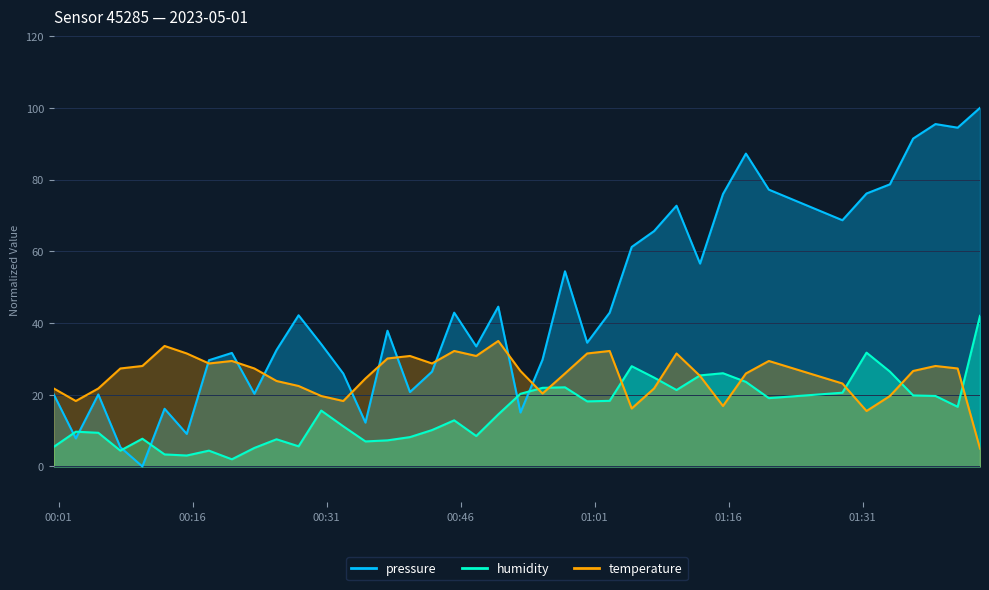

Reading right to left, list all the values displayed in this chart.

pressure: 100.0	94.5	95.5	91.4	78.7	76.1	68.7	77.2	87.2	76.0	56.6	72.7	65.6	61.2	42.9	34.5	54.4	29.8	15.0	44.6	33.5	42.9	26.4	20.8	37.9	12.2	25.9	34.1	42.2	32.5	20.3	31.7	29.6	9.1	16.1	0.0	5.4	20.1	7.8	20.1
temperature: 5.0	27.3	28.0	26.6	19.7	15.5	23.1	29.4	25.9	16.9	25.2	31.5	21.7	16.2	32.2	31.5	25.9	20.3	26.6	35.0	30.8	32.2	28.7	30.8	30.1	24.5	18.3	19.7	22.4	23.8	27.3	29.4	28.7	31.5	33.6	28.0	27.3	21.7	18.3	21.7
humidity: 42.0	16.6	19.7	19.8	26.5	31.7	20.6	19.1	23.6	26.0	25.4	21.3	24.8	28.0	18.3	18.2	22.1	21.9	20.3	14.5	8.5	12.9	10.2	8.2	7.3	7.0	11.2	15.6	5.6	7.6	5.2	2.0	4.4	3.1	3.4	7.7	4.4	9.4	9.7	5.5